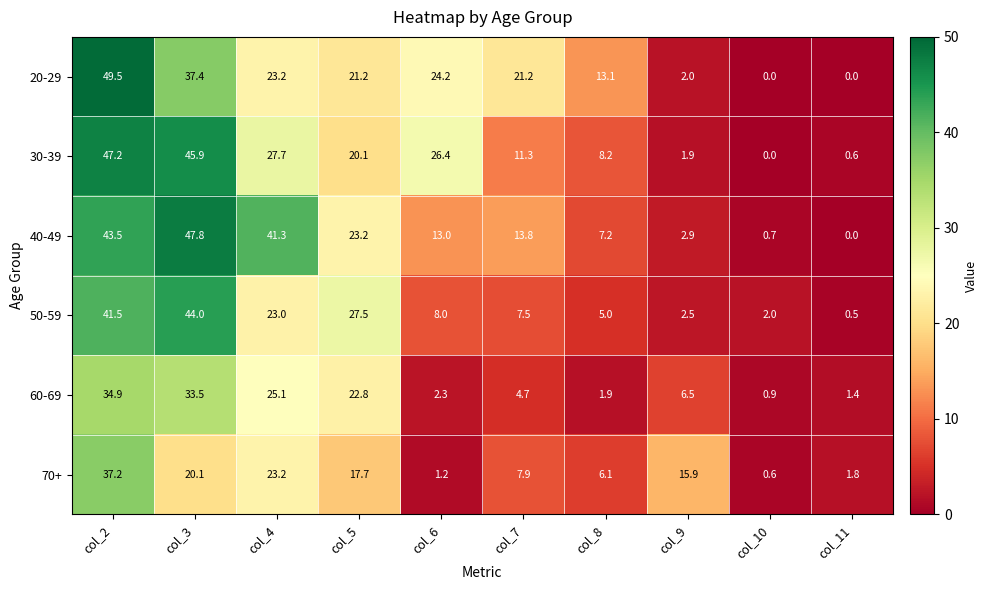

How many data points does each series have?

10